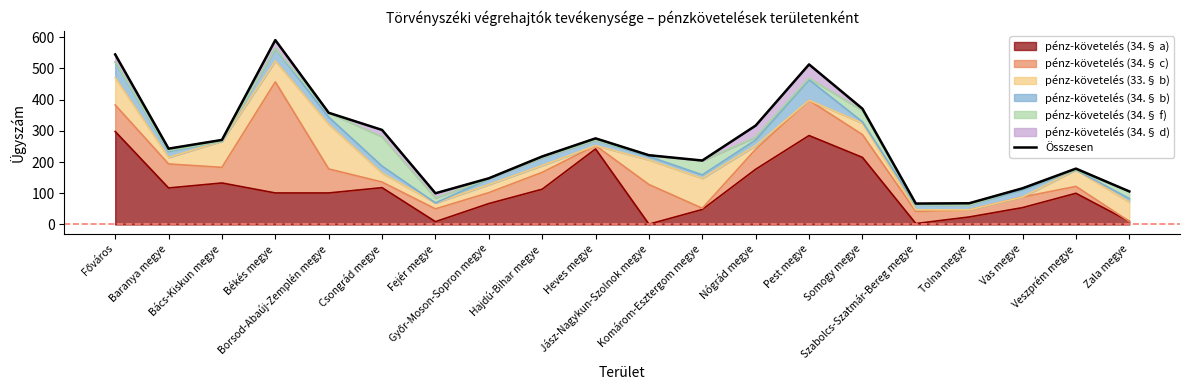

Which category has the lowest value across all series?

Szabolcs-Szatmár-Bereg megye